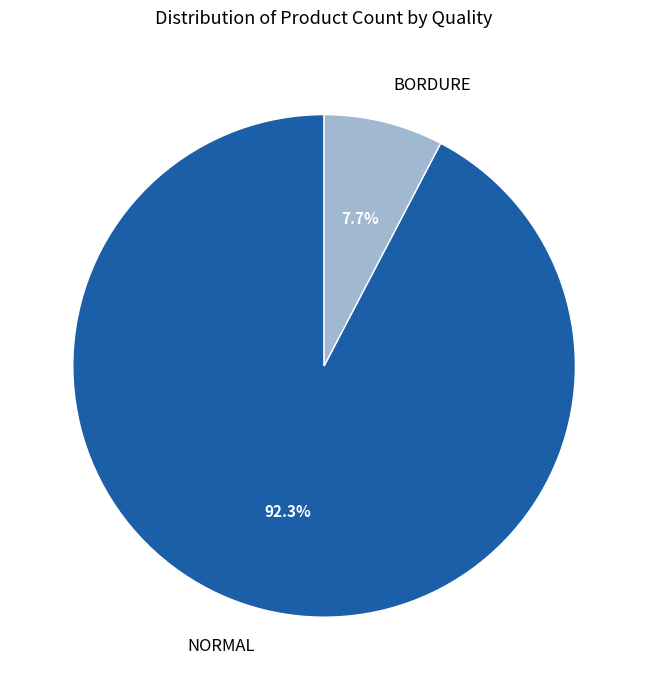

Which has a higher value, BORDURE or NORMAL?

NORMAL